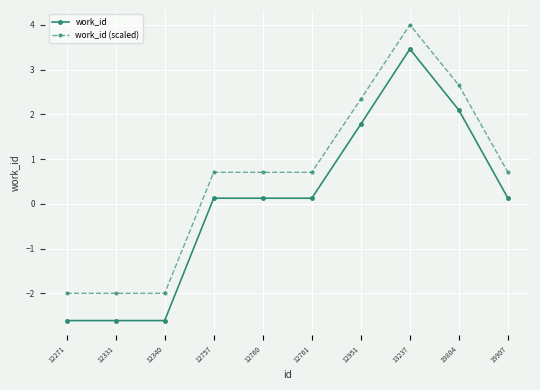

What is the value of the work_id point at the 3rd from the left?

-2.6